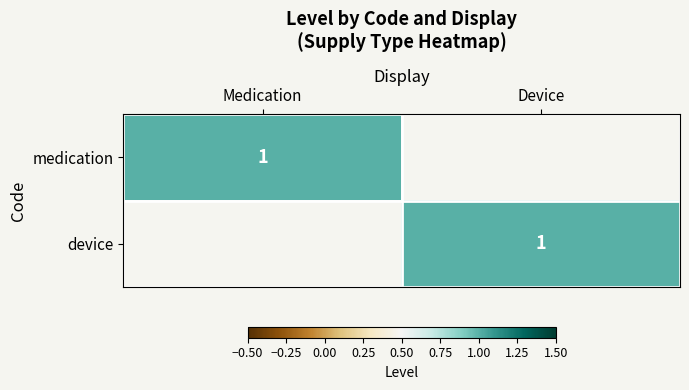

The value of medication at Medication is 1. True or false?

True